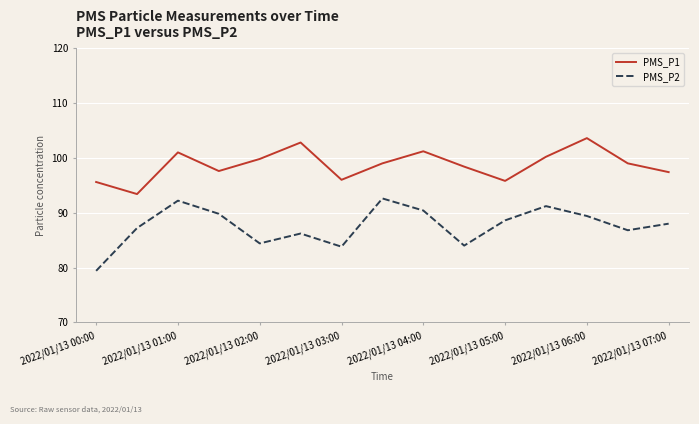

True or false: PMS_P2 has more than 1 interior local peaks.

True